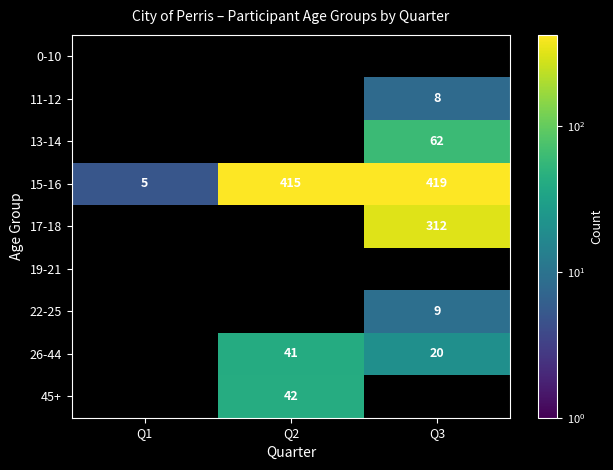

Rank the categories by 15-16 value from lowest to highest.

Q1, Q2, Q3